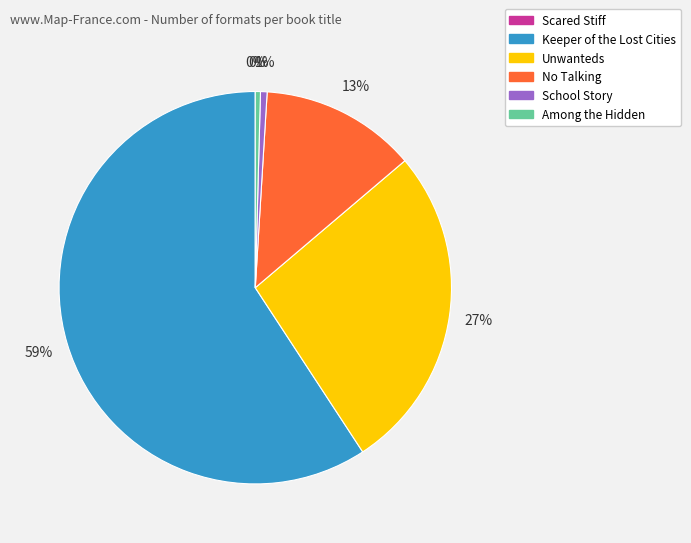

Is Keeper of the Lost Cities the majority of the pie?

Yes